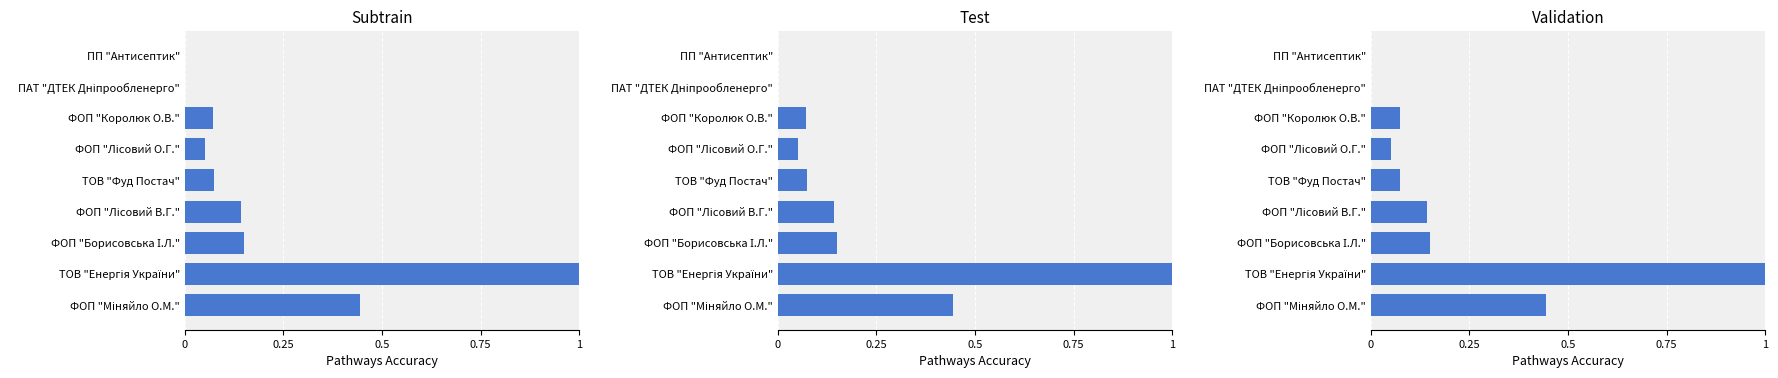

What is the difference between the values at ПП "Антисептик" and ФОП "Лісовий О.Г."?

0.1